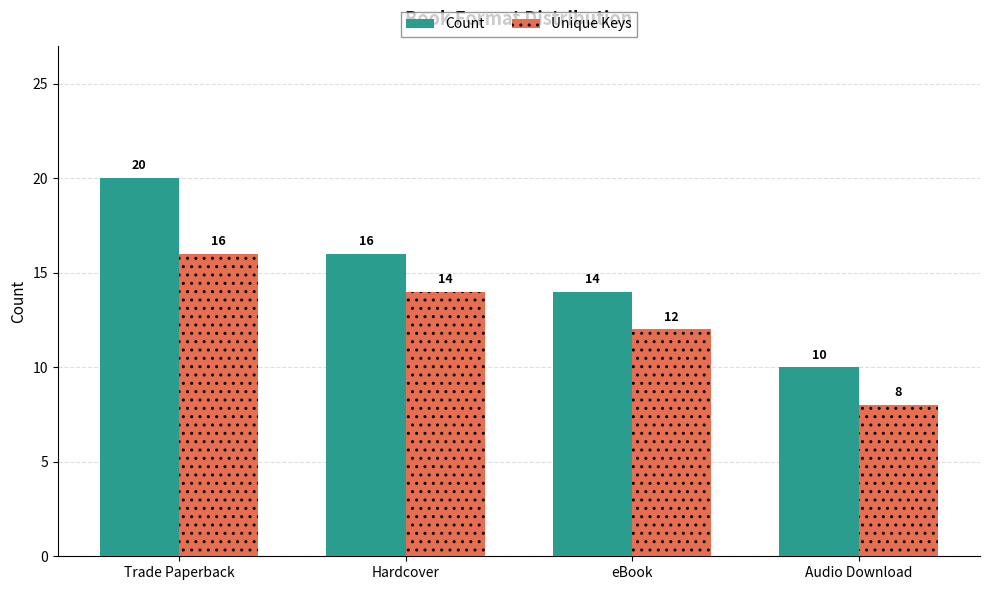

True or false: Unique Keys has a value of 21 at eBook.

False